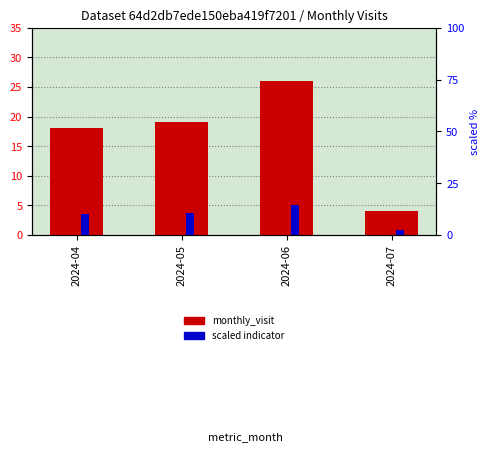

What is the smallest value displayed?

0.8